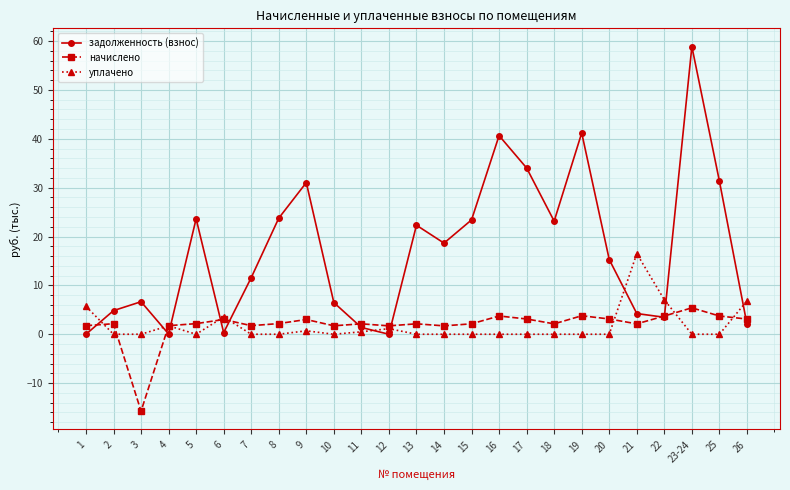

How many interior local peaks does the задолженность (взнос) series have?

7